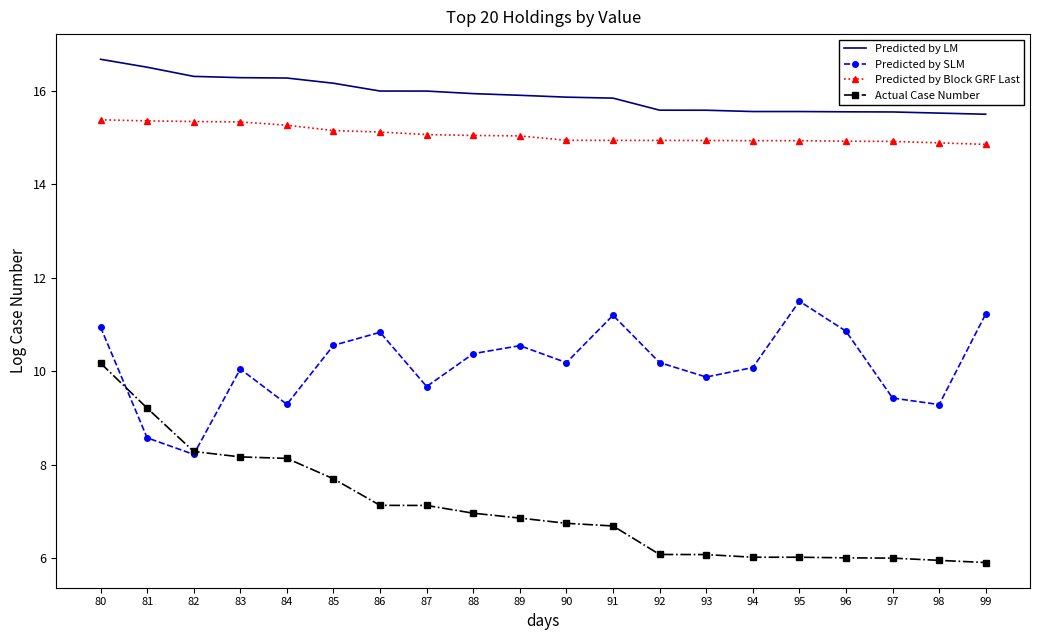

Is the value of Predicted by SLM at 93 greater than the value of Predicted by LM at 95?

No